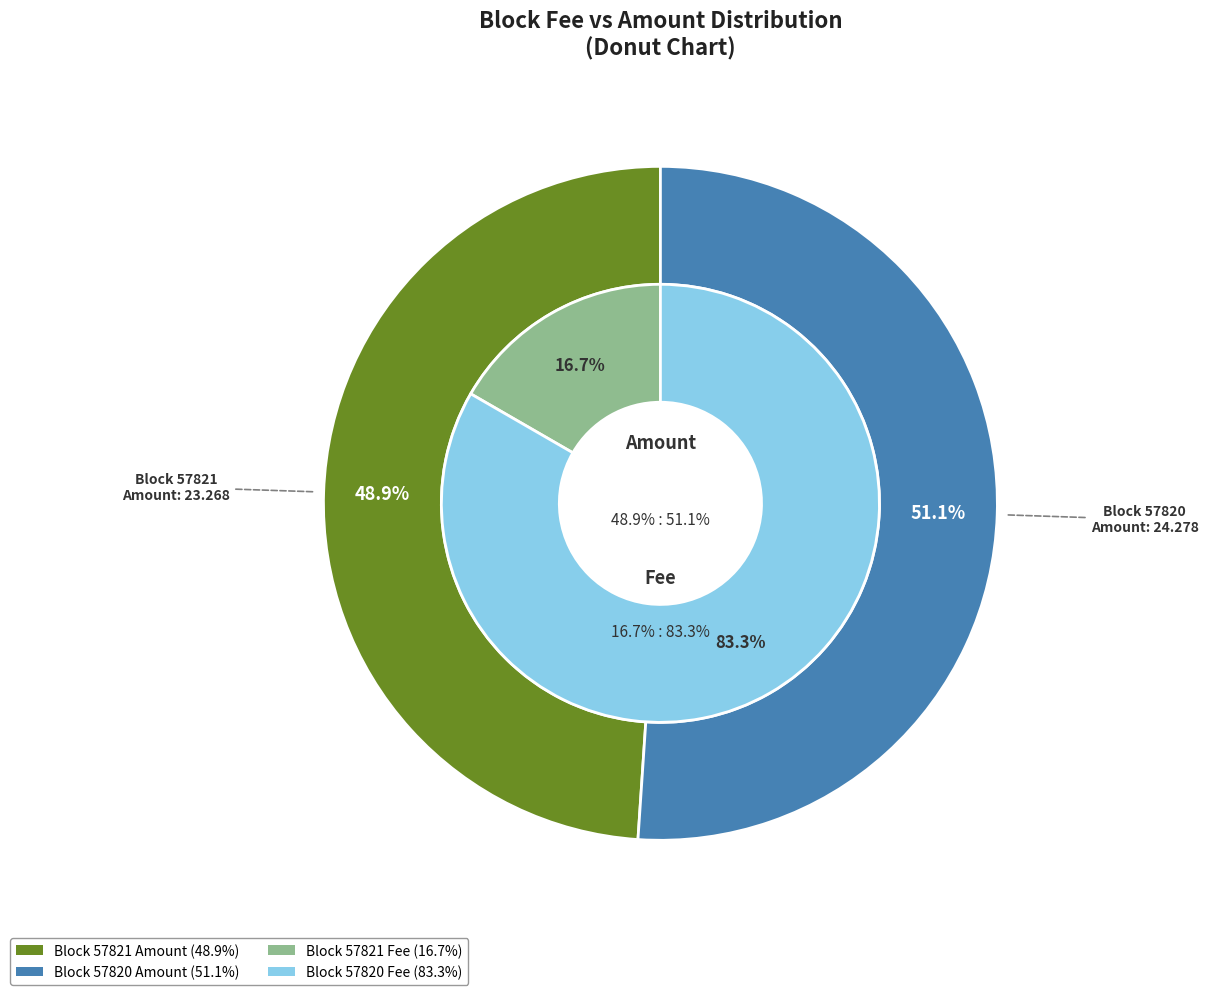

What percentage is the 57821 slice, to the nearest percent?

17%